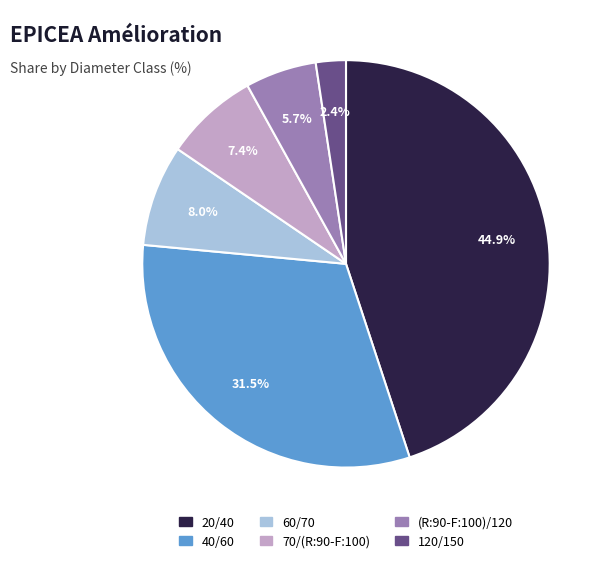

Is 120/150 the majority of the pie?

No